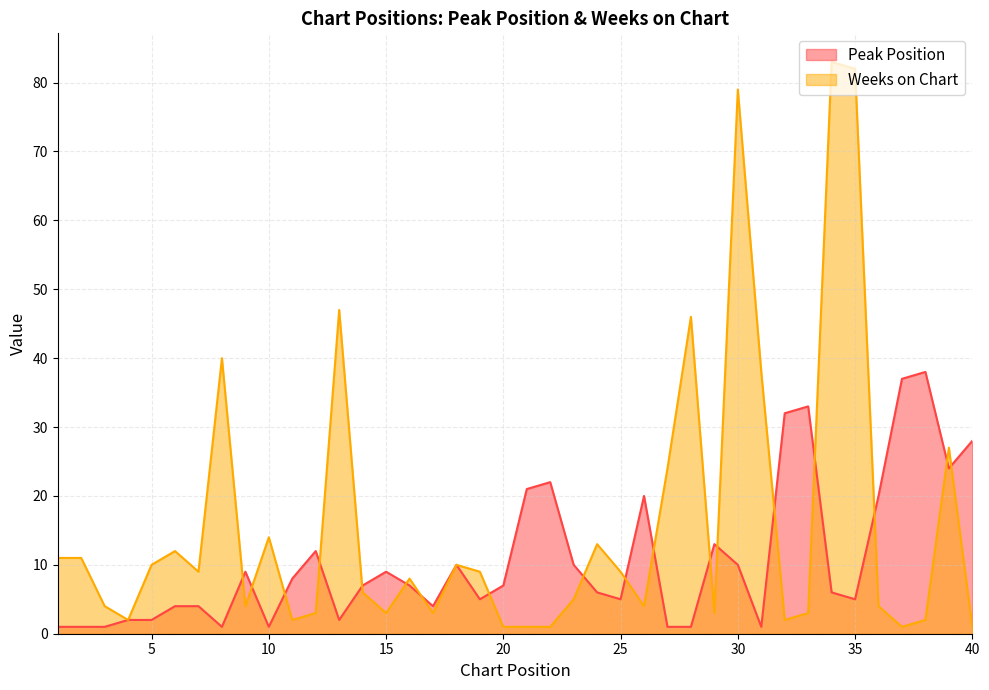

What is the sum of all Weeks on Chart values?

637